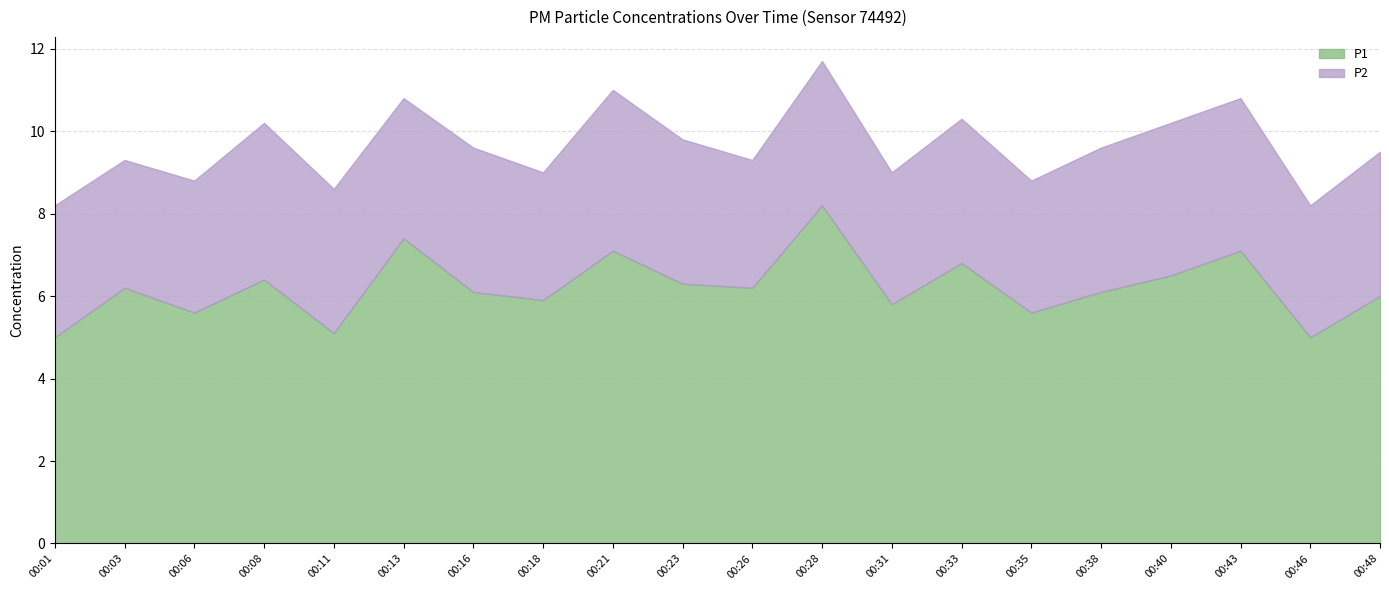

List the series in order of their overall mean, highest first.

P1, P2